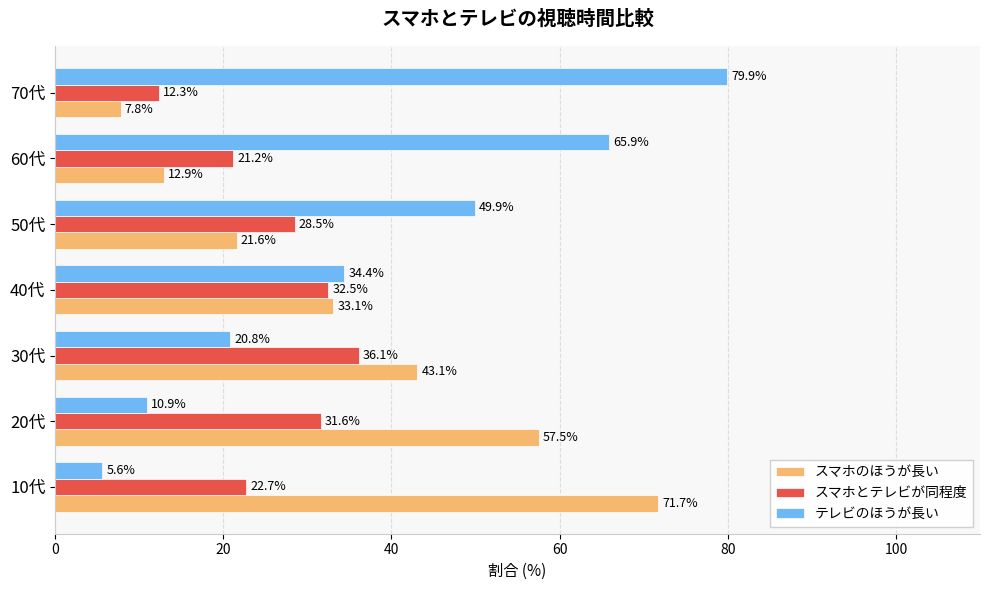

What is the highest value of the スマホとテレビが同程度 series?

36.1